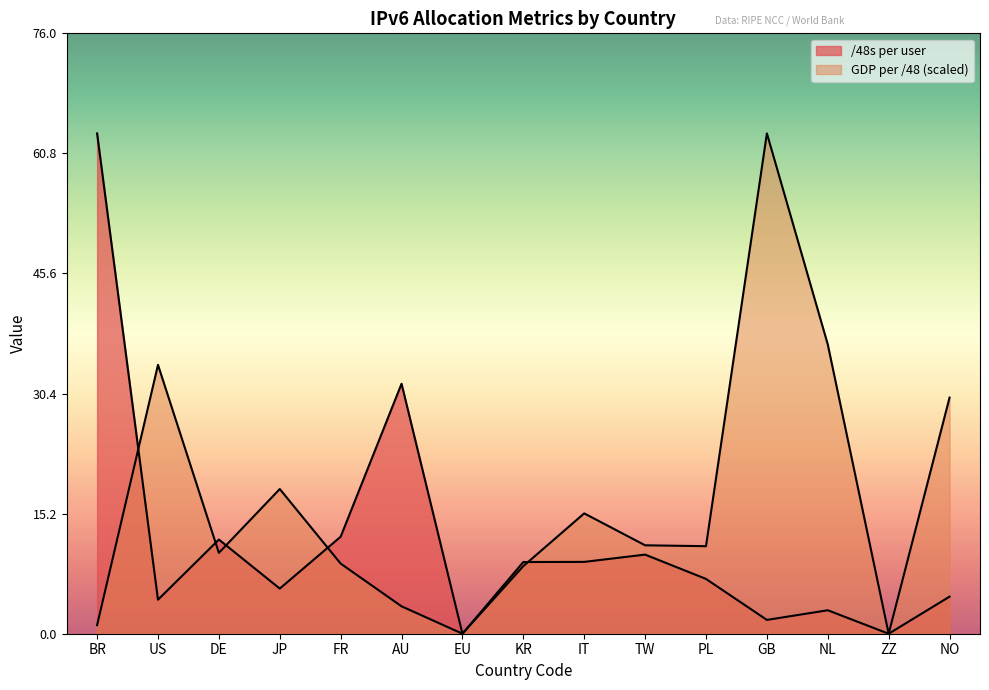

True or false: GDP per /48 and /48s per user intersect in this chart.

True